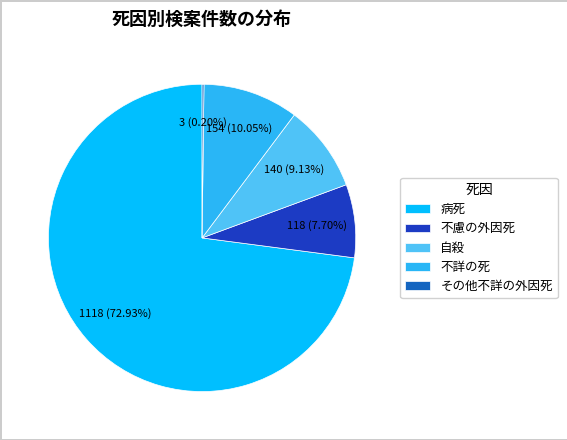

Approximately how many times larger is the value at 自殺 compared to 不詳の死?

0.9